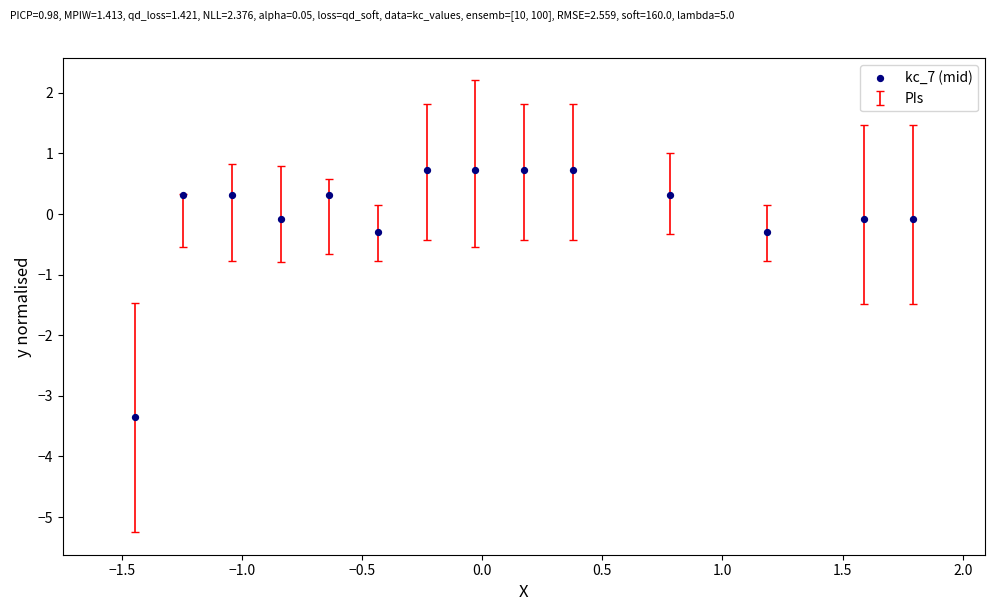

What is the range of Y values (max minus min)?

4.1